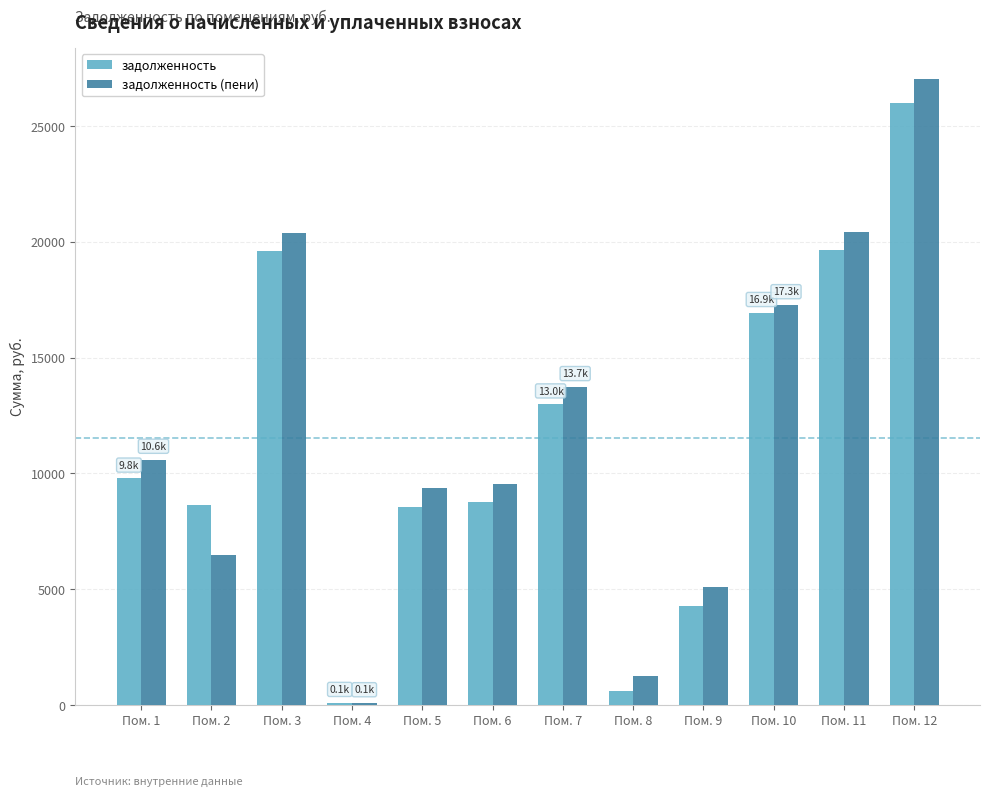

What is the difference between the задолженность (пени) values at Пом. 2 and Пом. 11?

13975.1